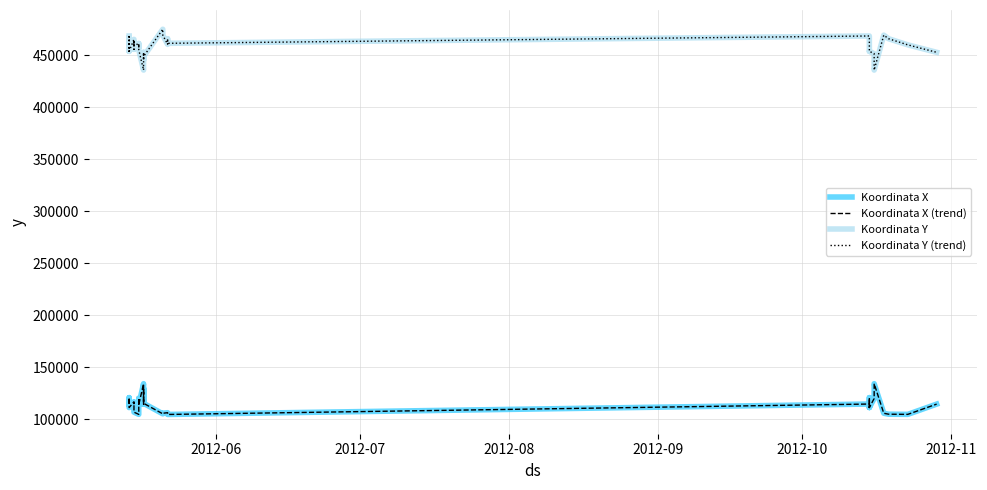

Reading left to right, list all the values displayed in this chart.

Koordinata X: 114770	120937	111468	111364	116915	115180	116163	107203	106965	104846	104846	120270	113336	114120	134320	114597	114688	116605	117635	120128	129873	115477	105355	105918	106457	105004	104753	114770	111468	120937	111364	120128	134320	105918	105004	104846	104846	114688
Koordinata X (trend): 114770	120937	111468	111364	116915	115180	116163	107203	106965	104846	104846	120270	113336	114120	134320	114597	114688	116605	117635	120128	129873	115477	105355	105918	106457	105004	104753	114770	111468	120937	111364	120128	134320	105918	105004	104846	104846	114688
Koordinata Y: 468350	453591	467591	453653	465123	455530	462656	458470	461306	459831	459831	457140	461155	455030	435580	450675	452665	452230	450174	451359	445175	448704	474811	469152	460325	465716	461314	468350	467591	453591	453653	451359	435580	469152	465716	459831	459831	452665
Koordinata Y (trend): 468350	453591	467591	453653	465123	455530	462656	458470	461306	459831	459831	457140	461155	455030	435580	450675	452665	452230	450174	451359	445175	448704	474811	469152	460325	465716	461314	468350	467591	453591	453653	451359	435580	469152	465716	459831	459831	452665